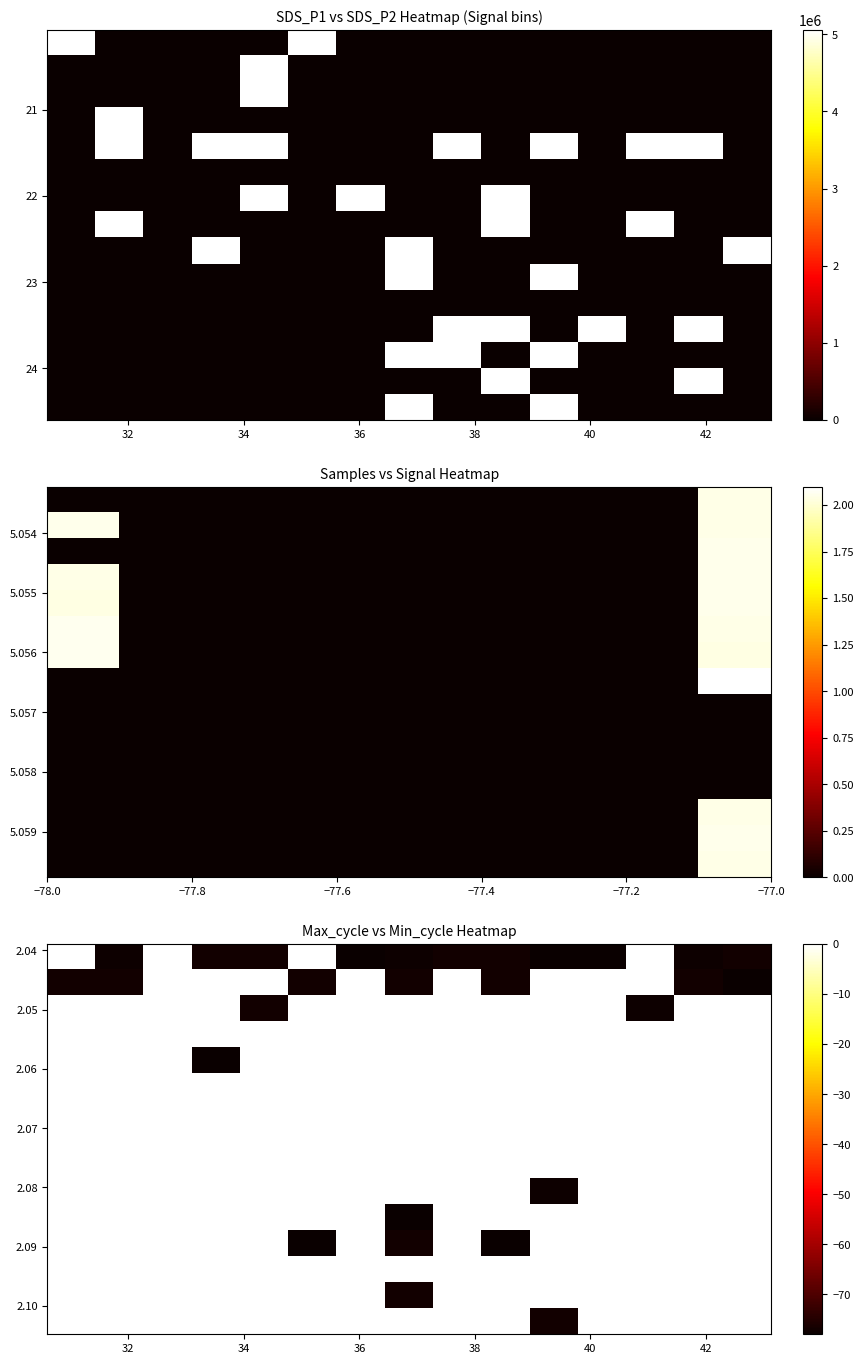

What is the smallest value displayed?

-78.0